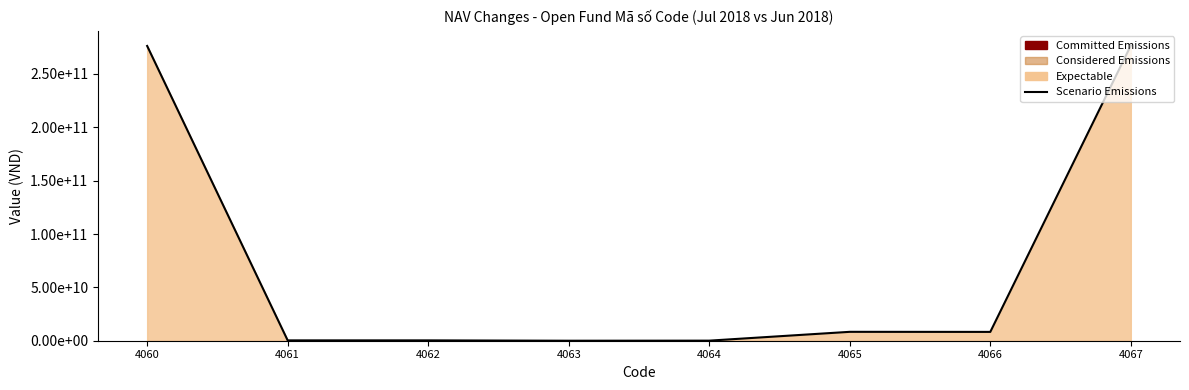

What is the average value?

71269804050